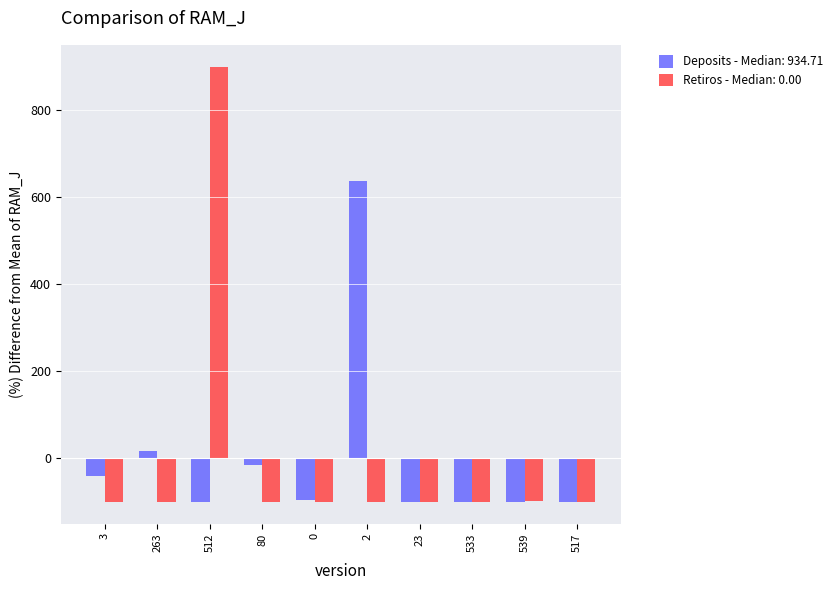

How many negative values does the Deposits - Median: 934.71 series have?

8